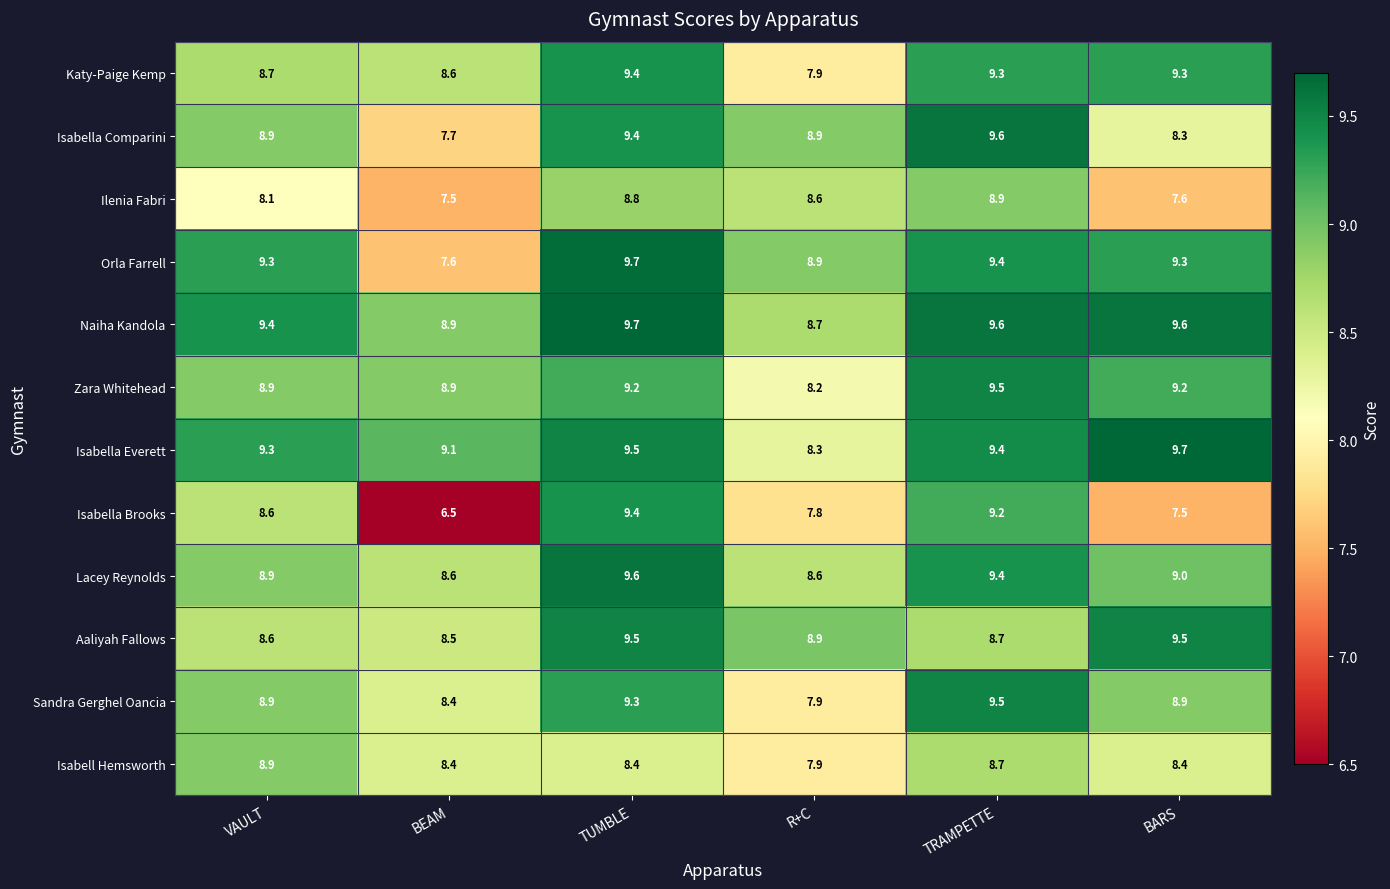

True or false: Isabella Everett has a value of 4.9 at BEAM.

False